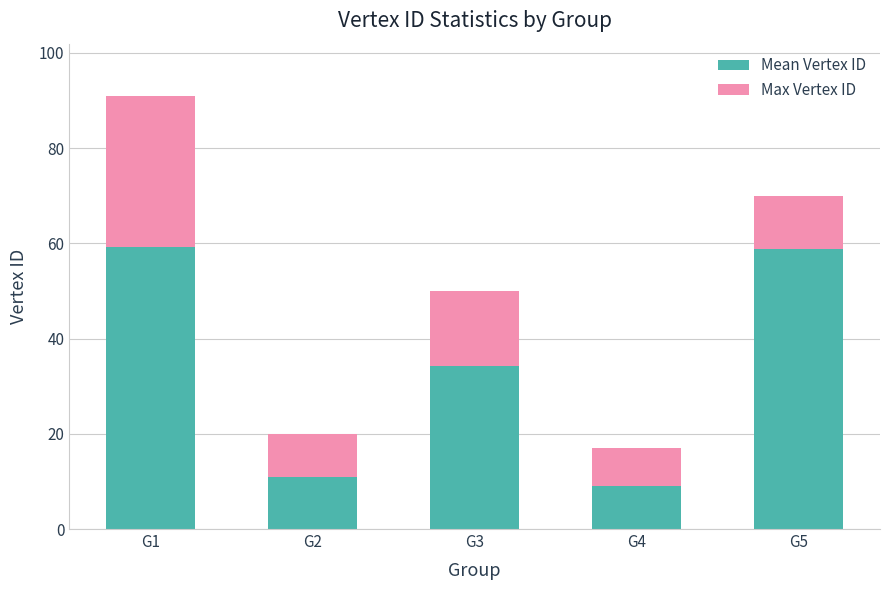

At which category is the sum across all series the highest?

G1